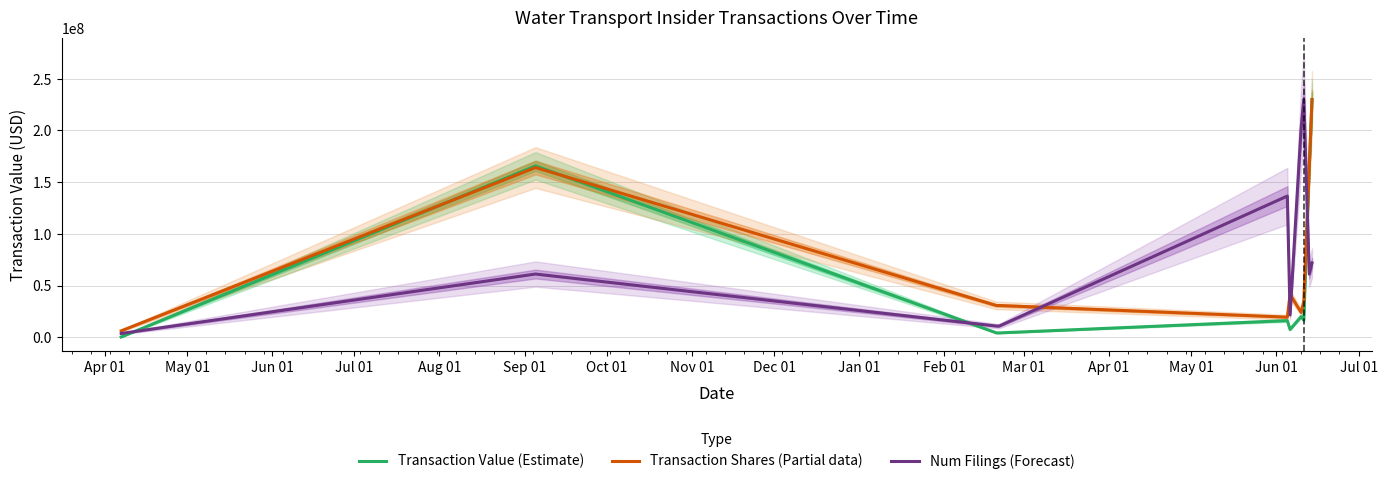

What position from the left is Jan 01?

10